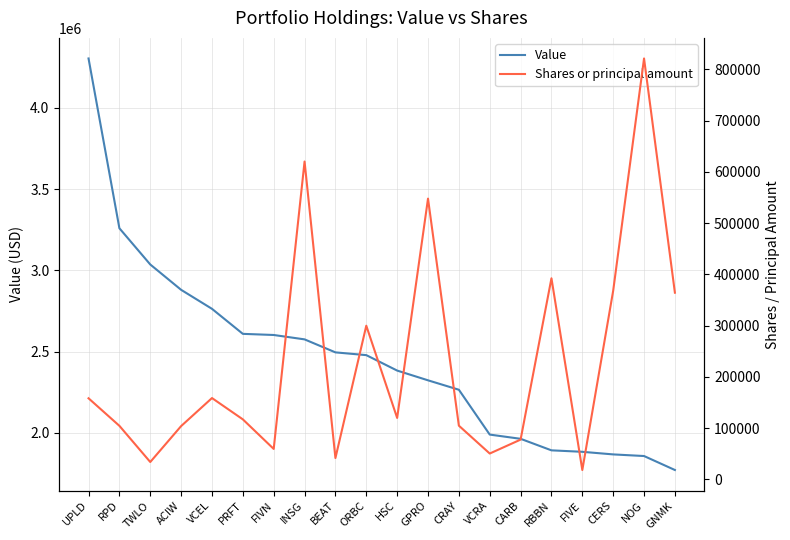

The Shares or principal amount series shows 41780 at BEAT. True or false?

True